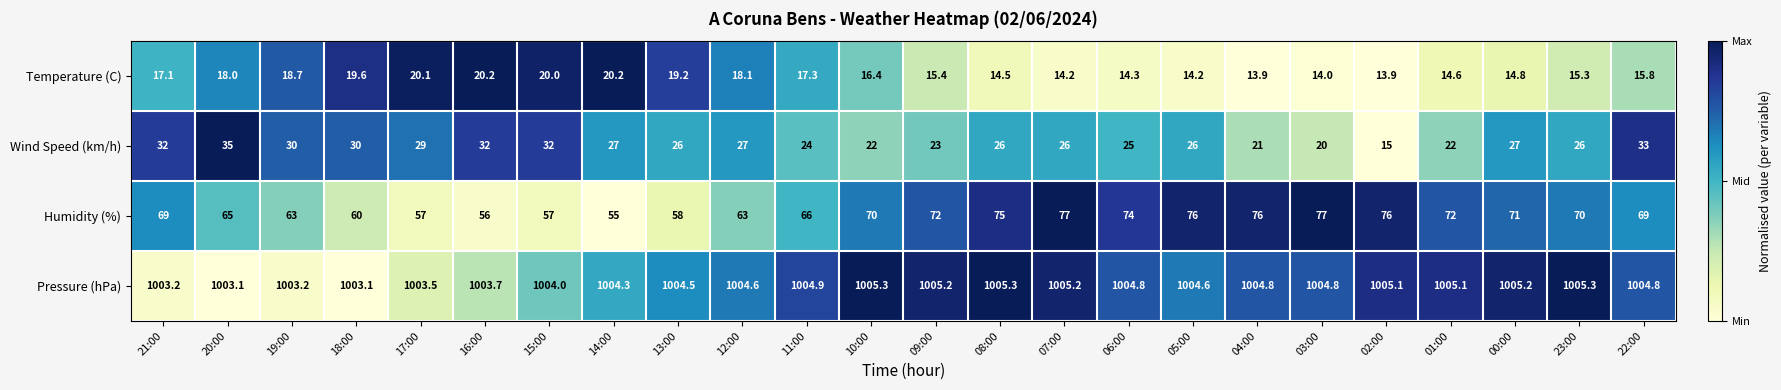

The value of Temperature (C) at 00:00 is 24.9. True or false?

False